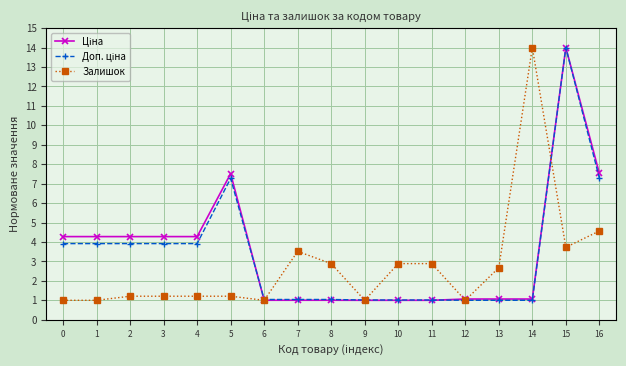

True or false: Залишок has a value of 0.5 at 4.

False